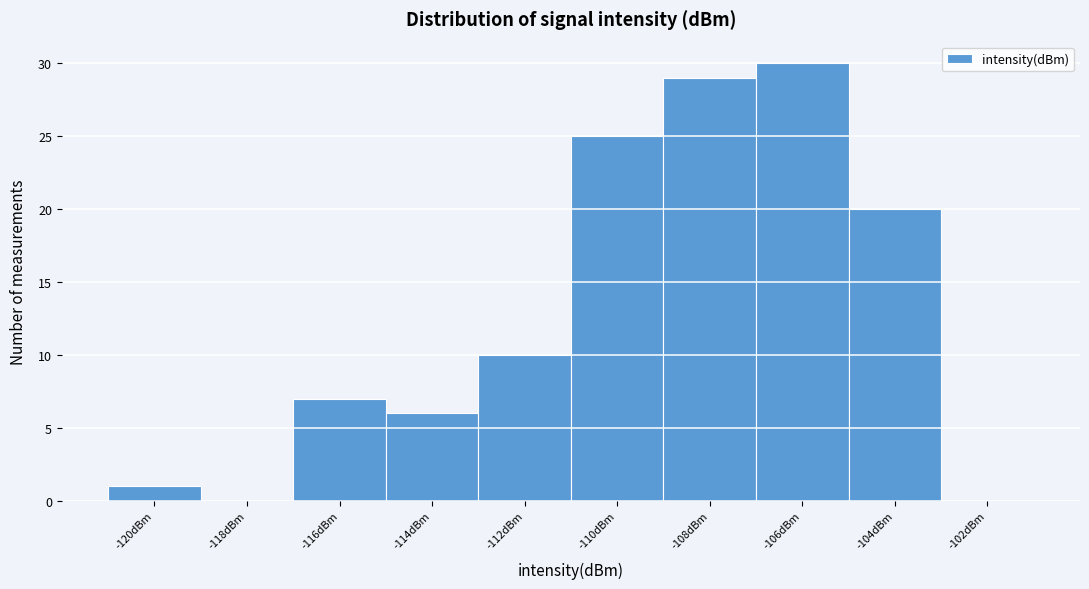

Reading left to right, extract all data points from this chart.

-120dBm=1	-118dBm=0	-116dBm=7	-114dBm=6	-112dBm=10	-110dBm=25	-108dBm=29	-106dBm=30	-104dBm=20	-102dBm=0